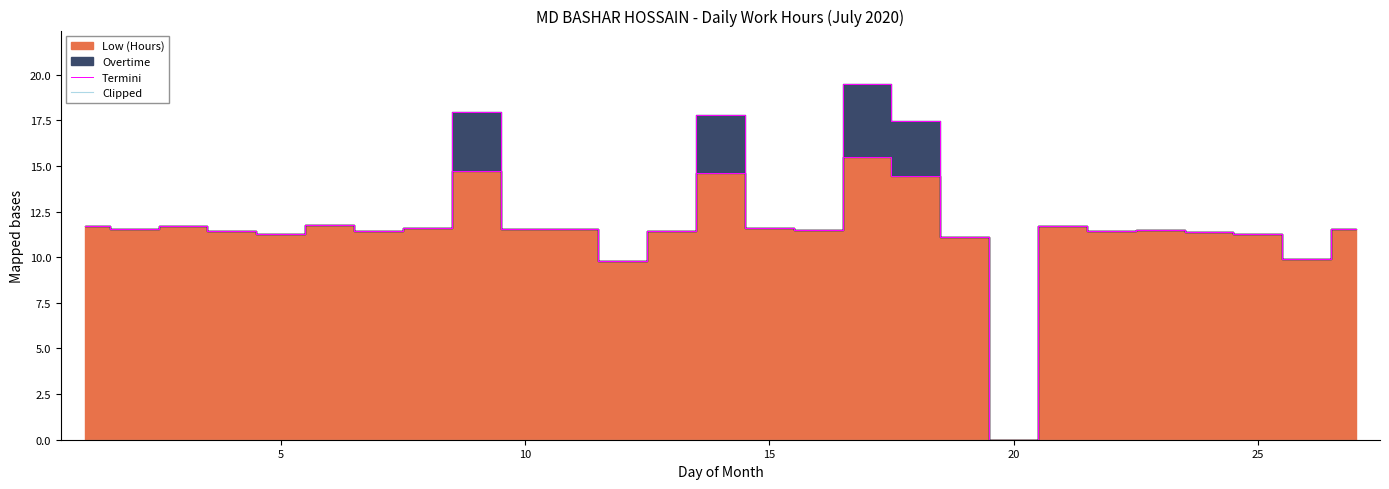

Is the value of Clipped at 20 greater than the value of Termini at 12?

No